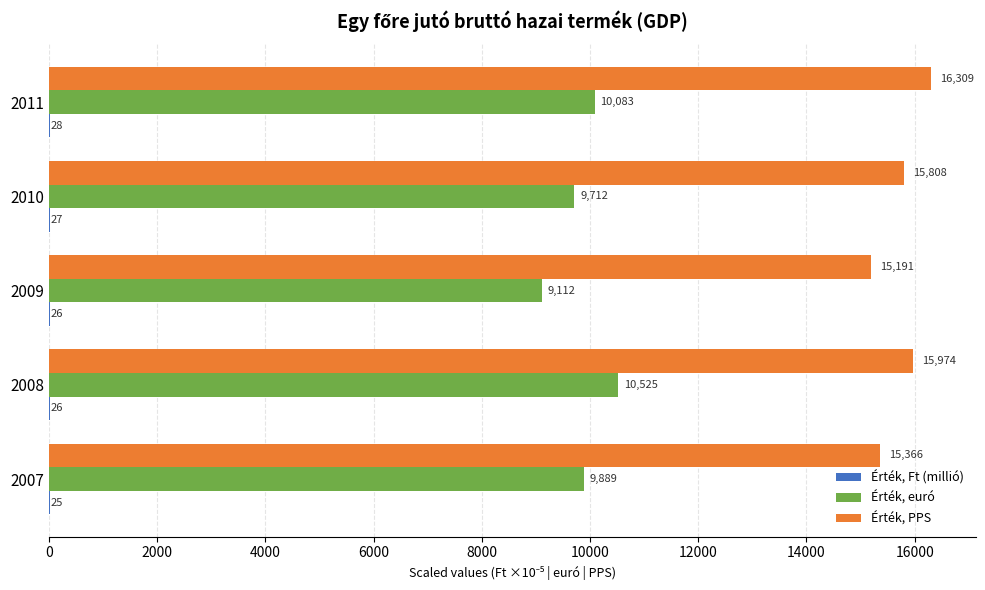

Which series changed the most between 2008 and 2010?

Érték, euró